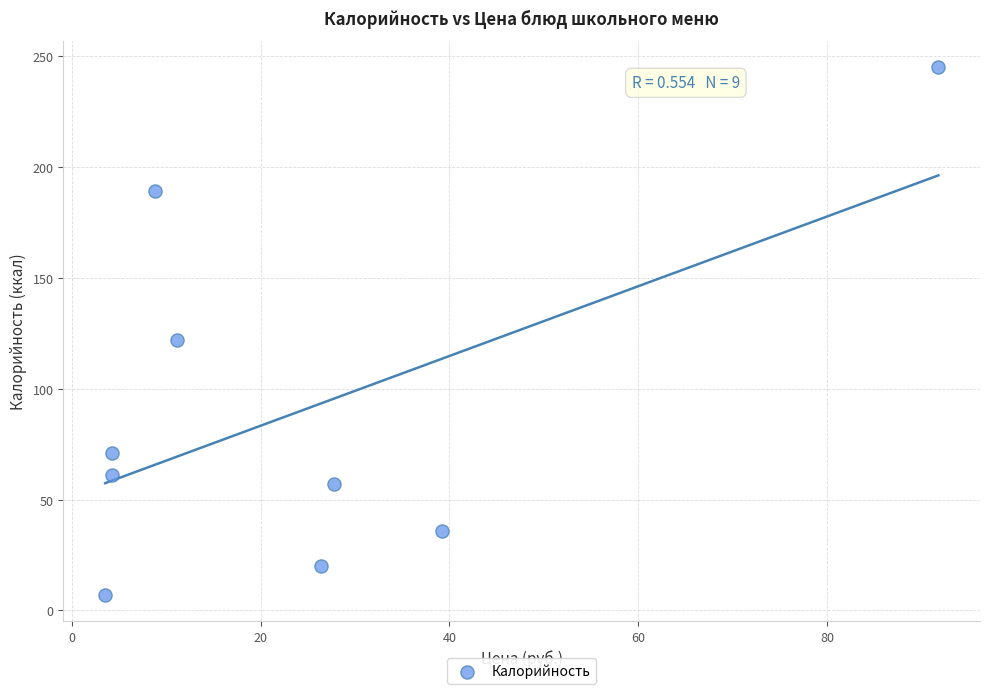

What is the average Y value?

90